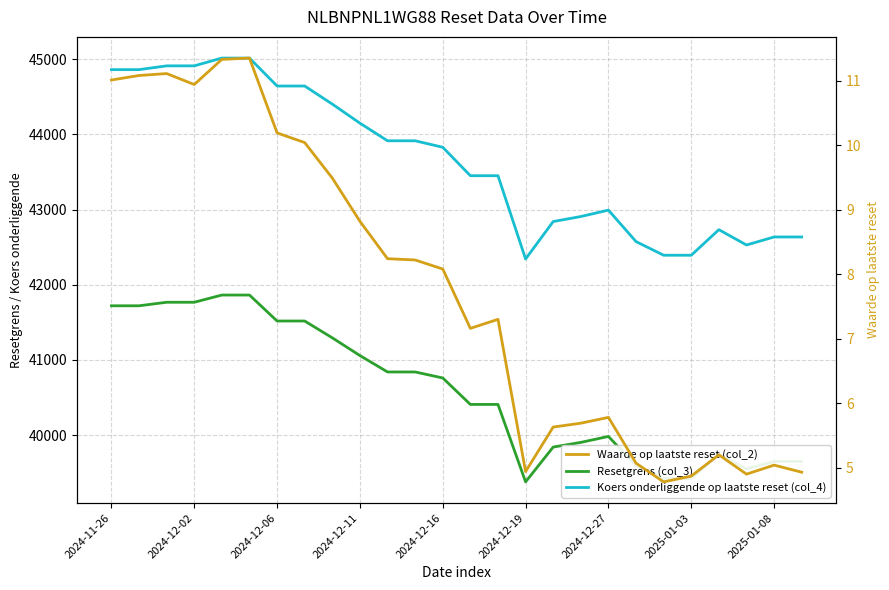

Which series has the largest range (max minus min)?

Koers onderliggende op laatste reset (col_4)